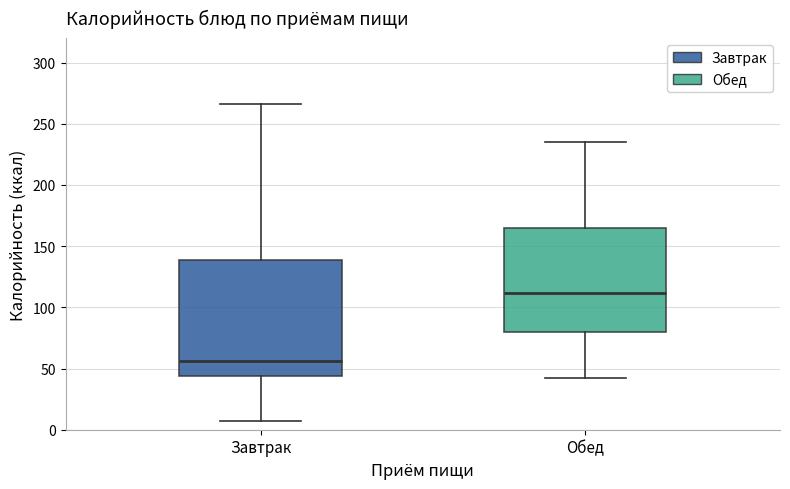

Which box's median line is the highest?

Обед